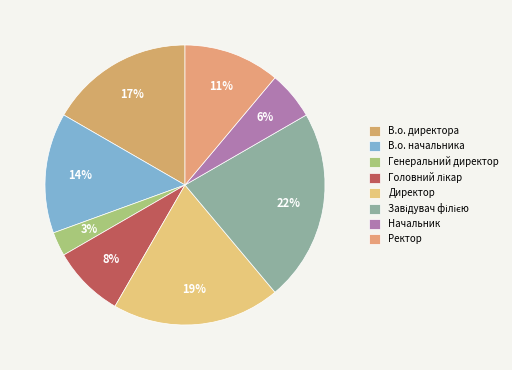

Count the number of slices in the pie.

8